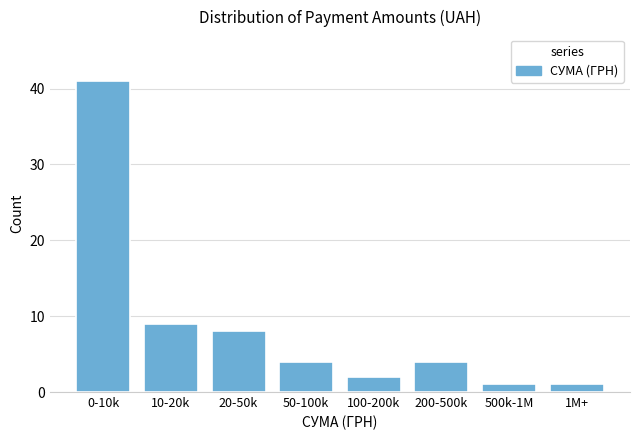

Reading right to left, extract all data points from this chart.

1	1	4	2	4	8	9	41